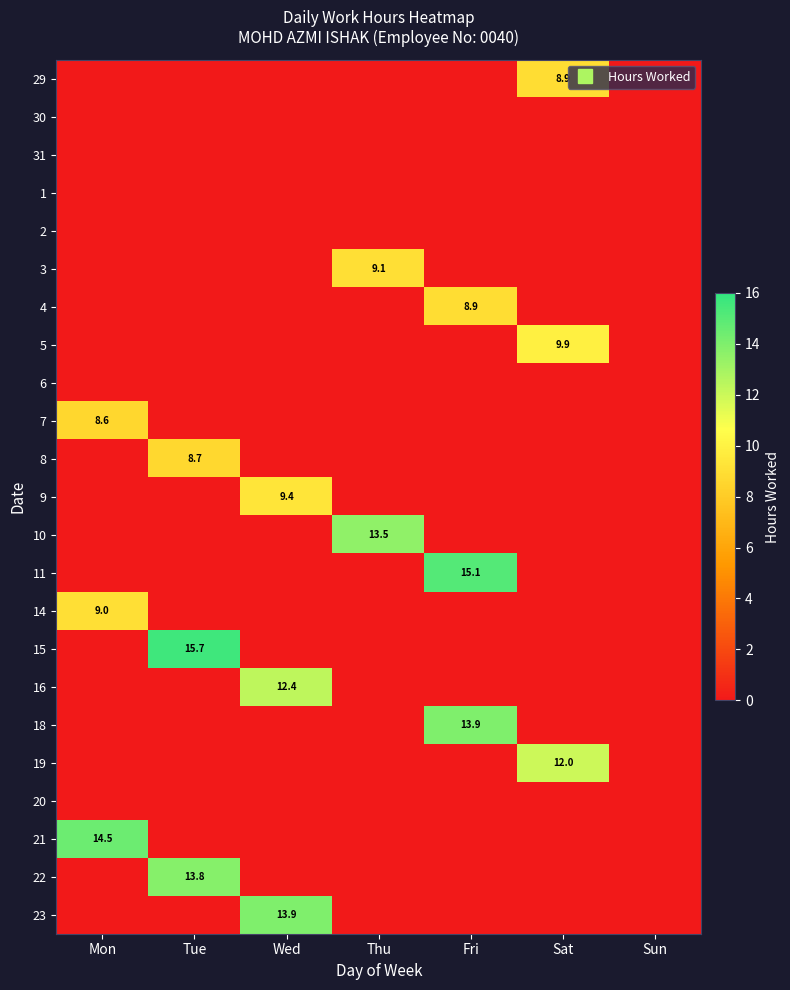

Which series has the largest total across all categories?

15